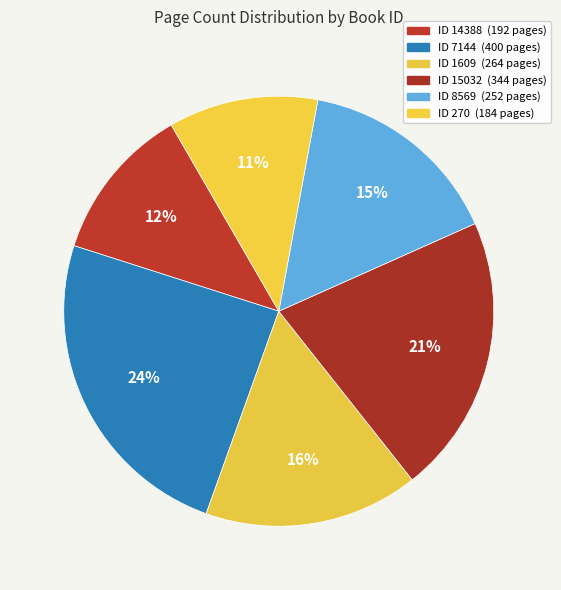

What is the smallest slice in the pie chart?

270